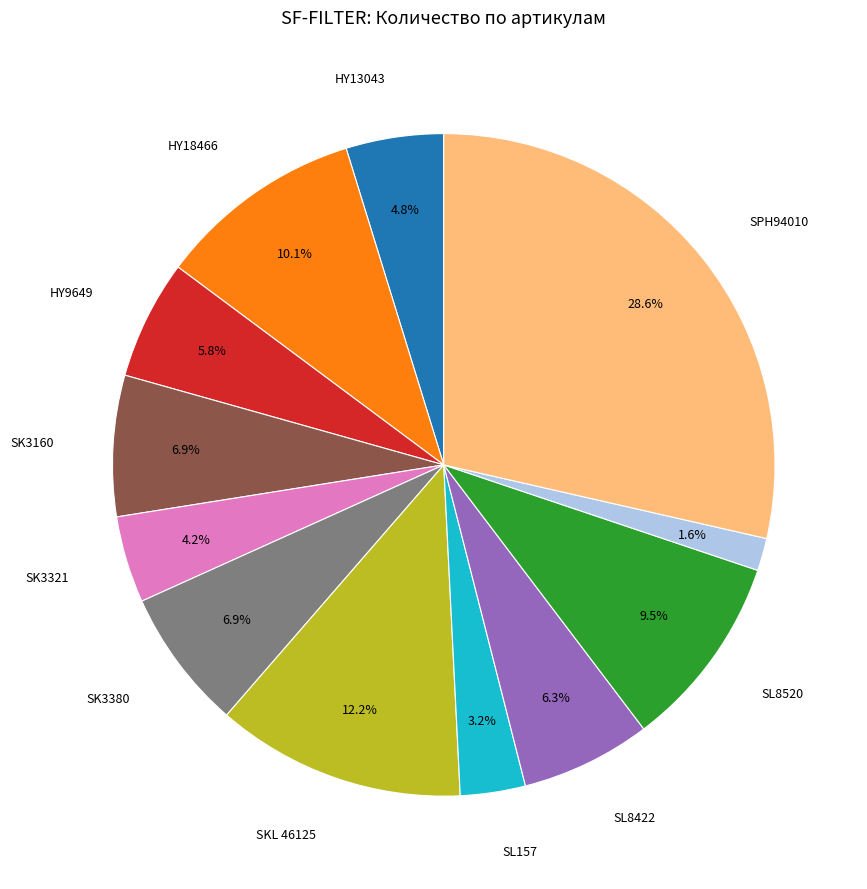

Is there a majority slice in this chart?

No